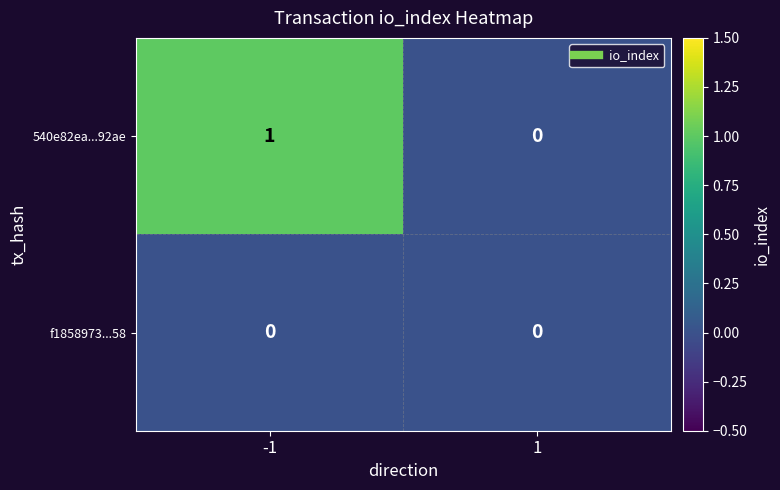

The 540e82ea...92ae series shows 0 at 1. True or false?

True